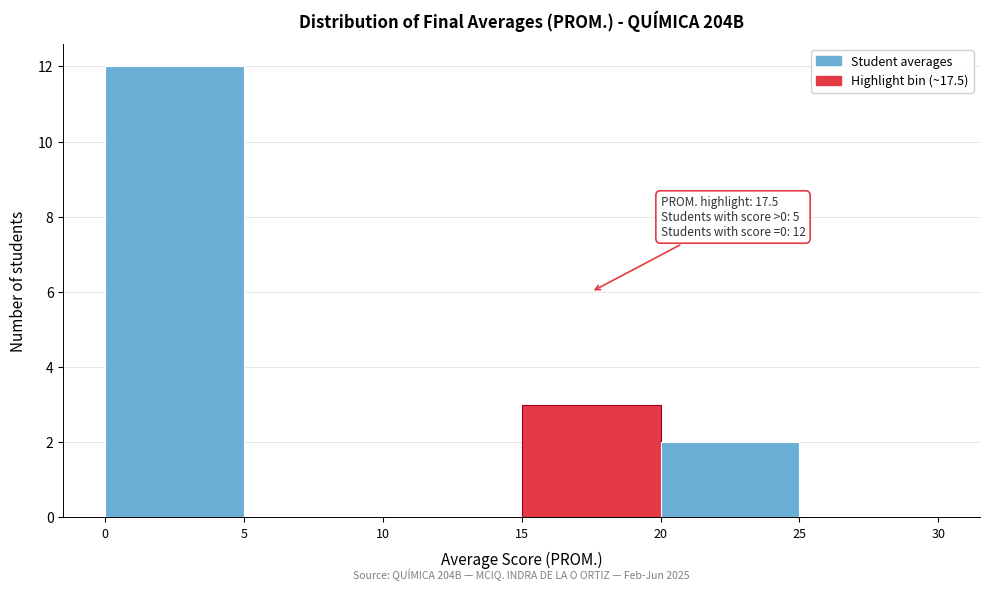

Which range on the x-axis has the tallest bar?

0 to 5